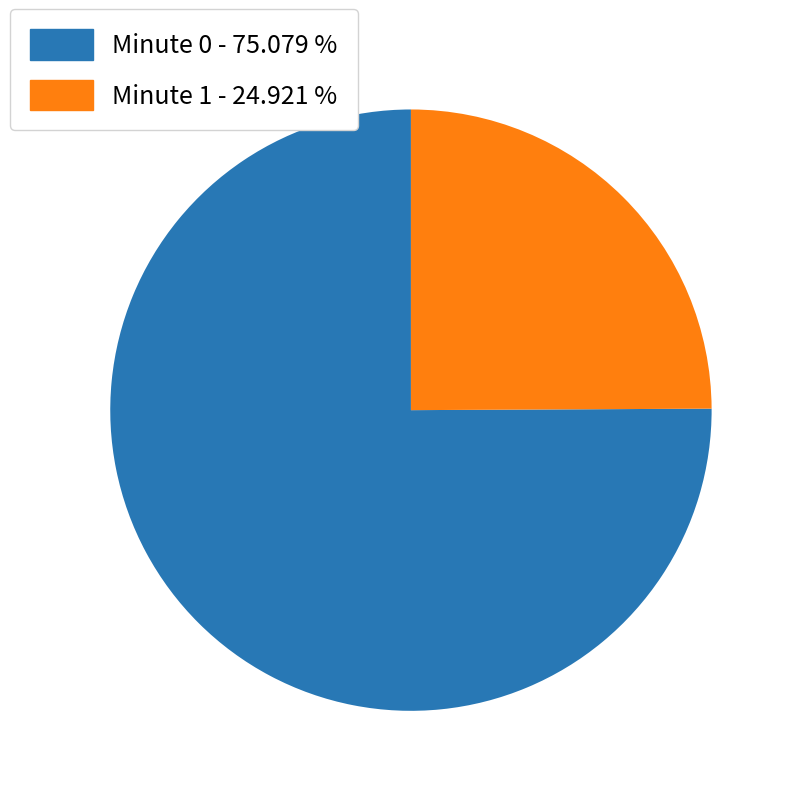

Between Minute 1 - 24.921 % and Minute 0 - 75.079 %, which is larger?

Minute 0 - 75.079 %